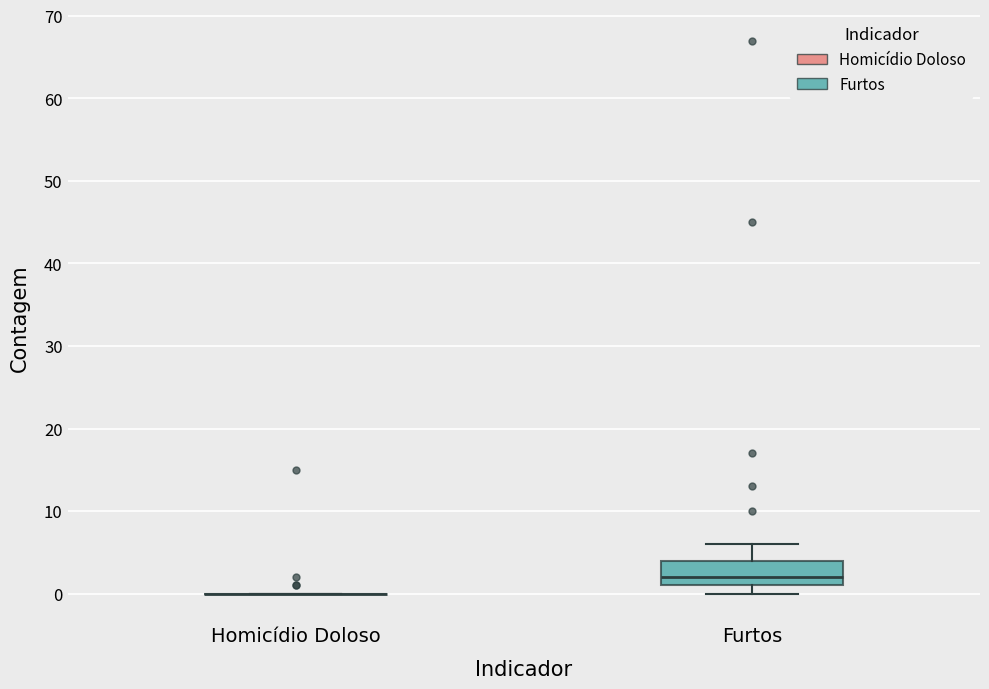

Comparing the boxes themselves (not the whiskers), which one is the tallest?

Furtos